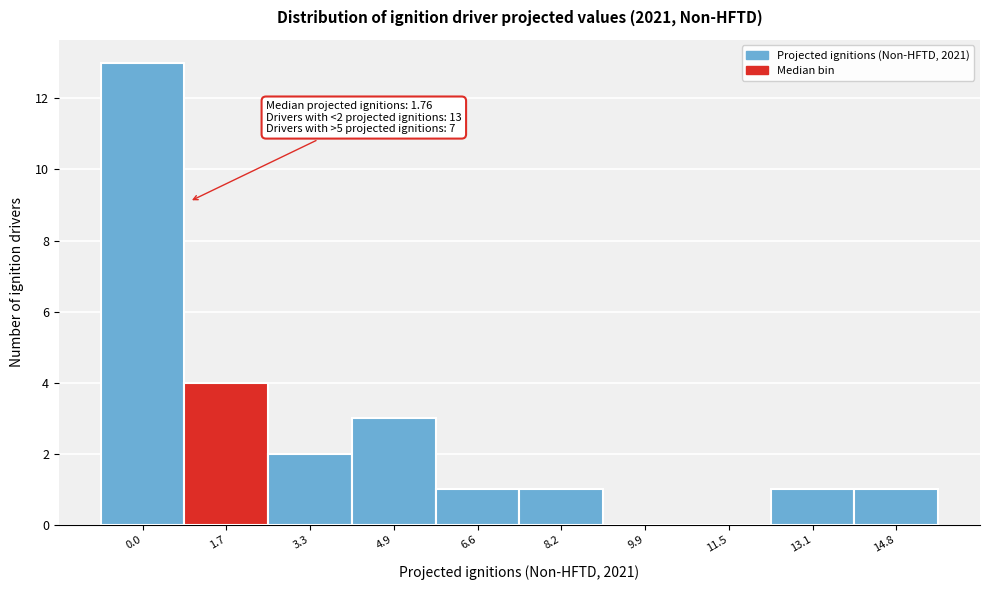

Reading left to right, what are all the values shown in this chart?

0.0=13	1.7=4	3.3=2	4.9=3	6.6=1	8.2=1	9.9=0	11.5=0	13.1=1	14.8=1